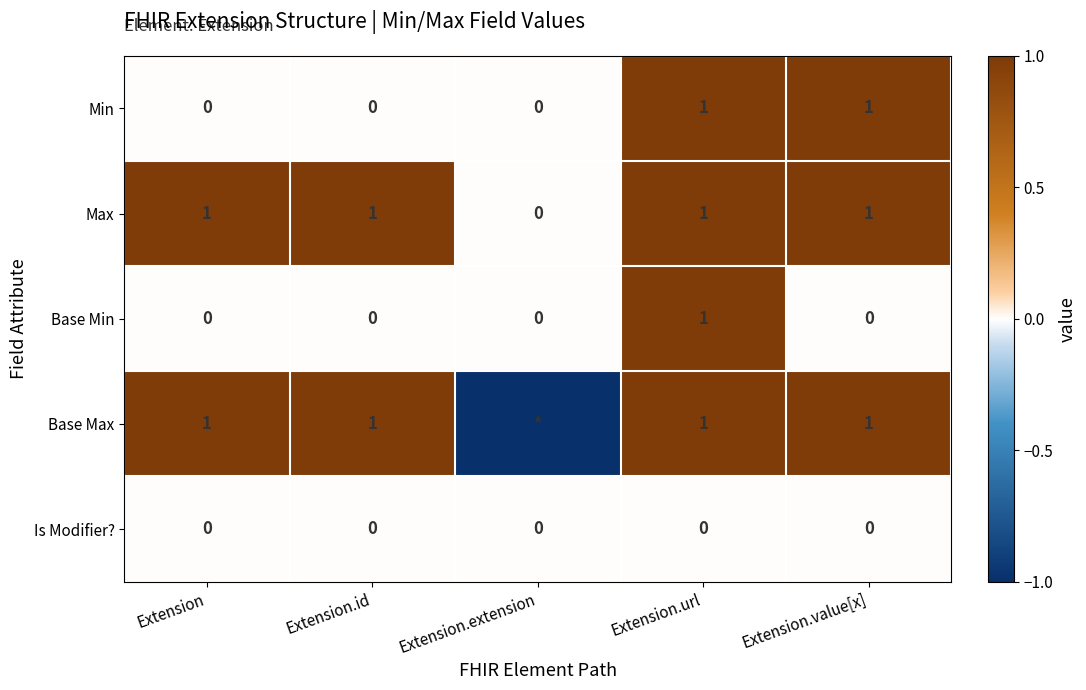

What is the sum of all Max values?

4